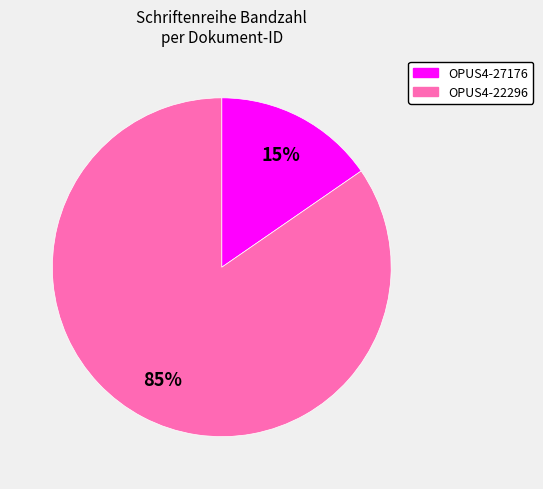

Which category accounts for the majority?

OPUS4-22296